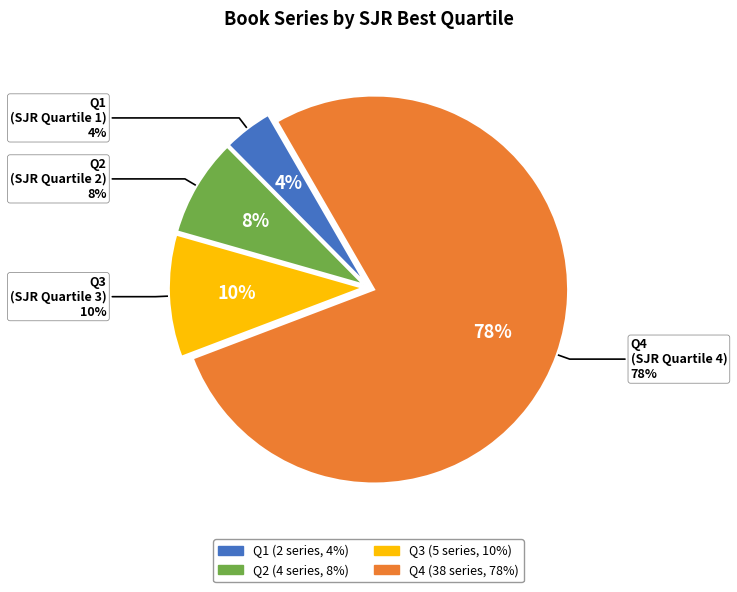

Between Q3 and Q1, which is larger?

Q3